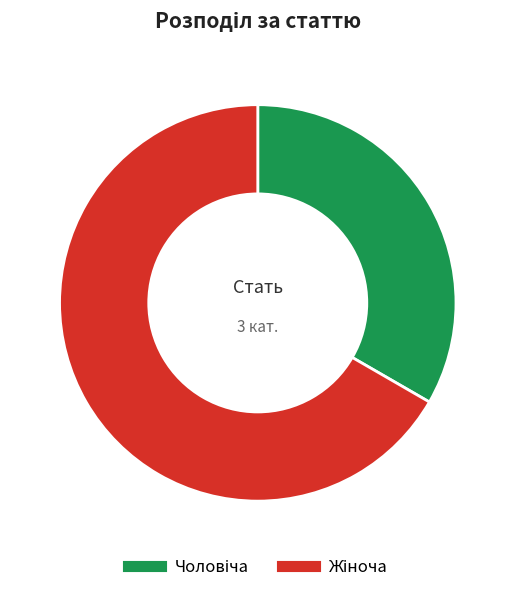

Is there a majority slice in this chart?

Yes